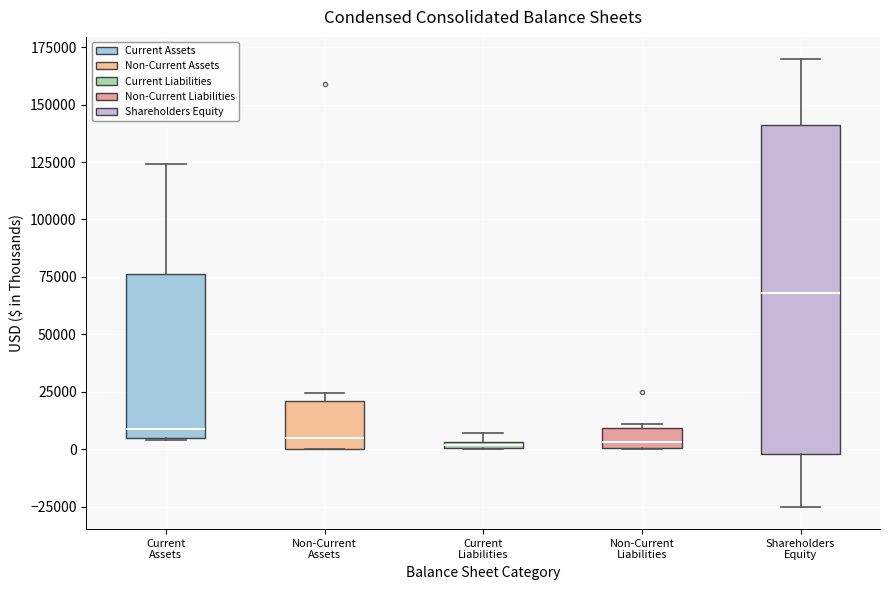

Where is the lower edge of the box for Non-Current Liabilities on the y-axis? The values are not printed on the chart, so give them approximately, as read against the axis.

0